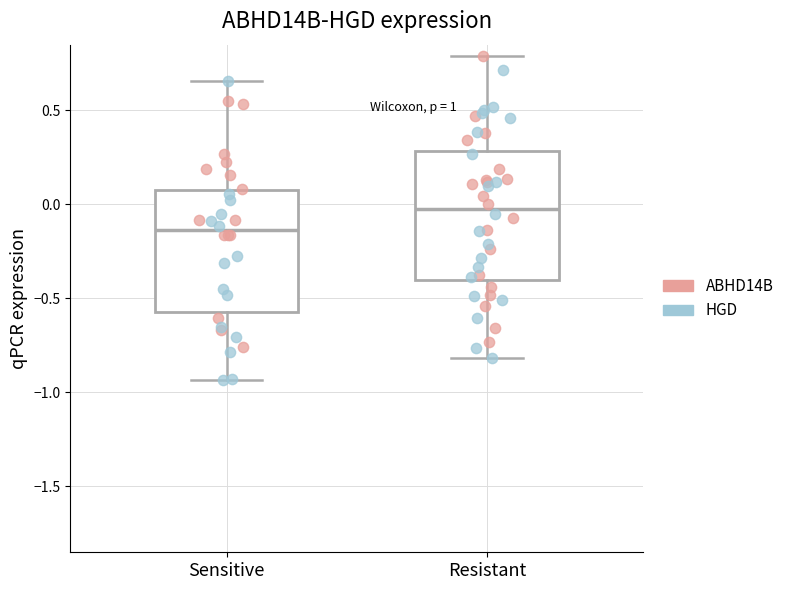

Reading left to right, transcribe this box plot: for each box, give where its median line is, the range the box spans, and where its two whiskers end, as read against the y-axis. The values are not printed on the chart, so give them approximately, as read against the axis.

Sensitive: median -0.15, box -0.55 to 0.10, whiskers -0.95 to 0.65
Resistant: median 0.00, box -0.40 to 0.30, whiskers -0.80 to 0.80